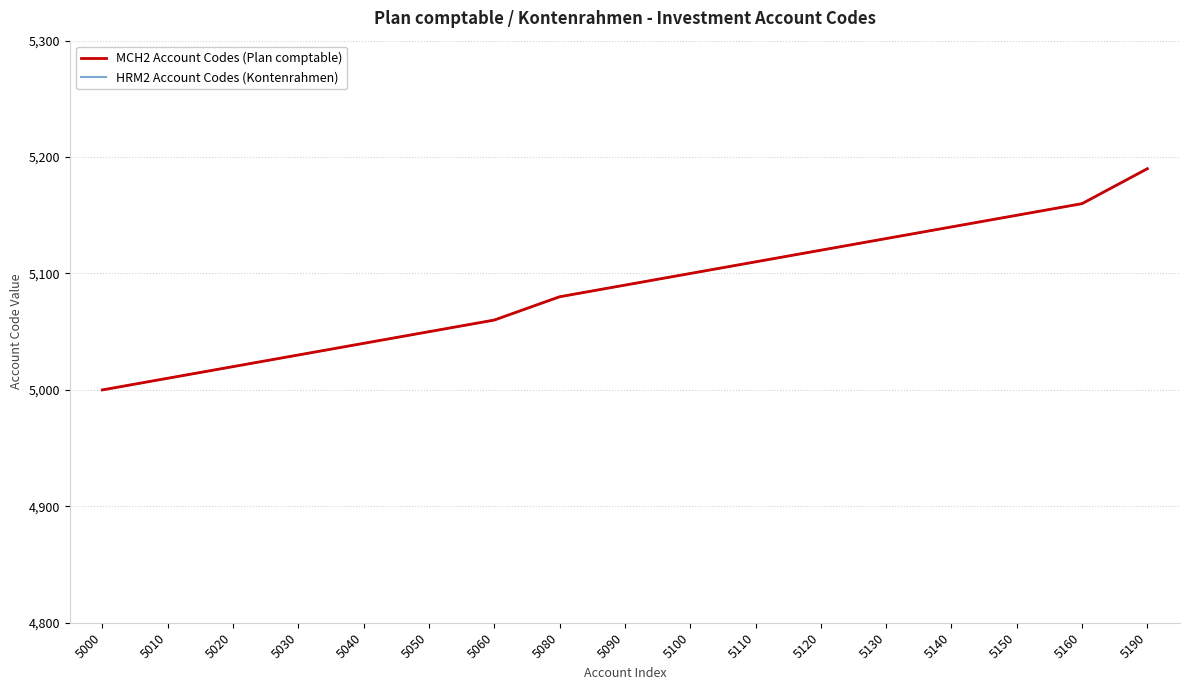

What is the value of the MCH2 Account Codes (Plan comptable) point at the 4th from the left?

5030